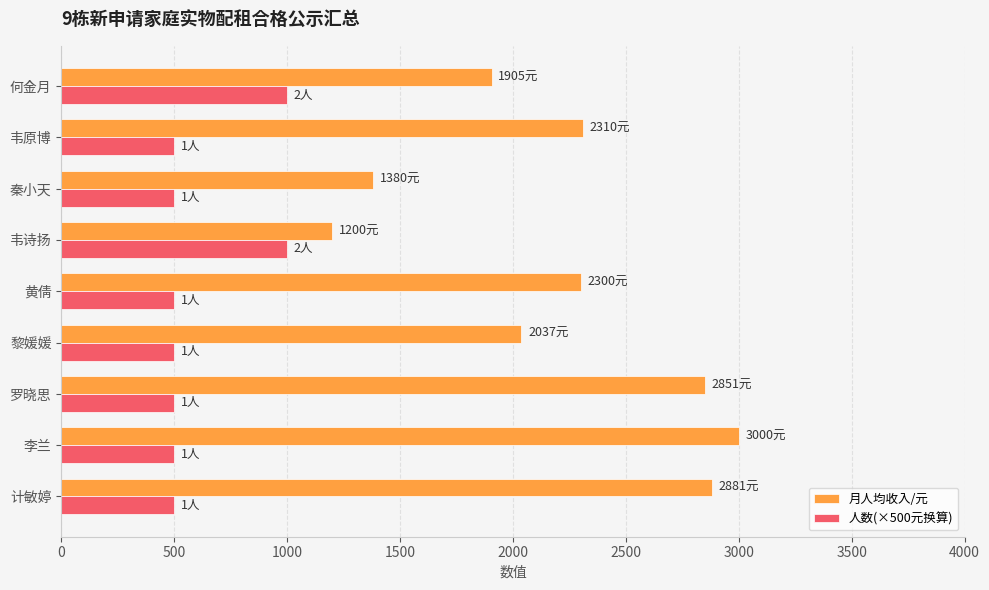

What is the average value of the 人数(×500元换算) series?

611